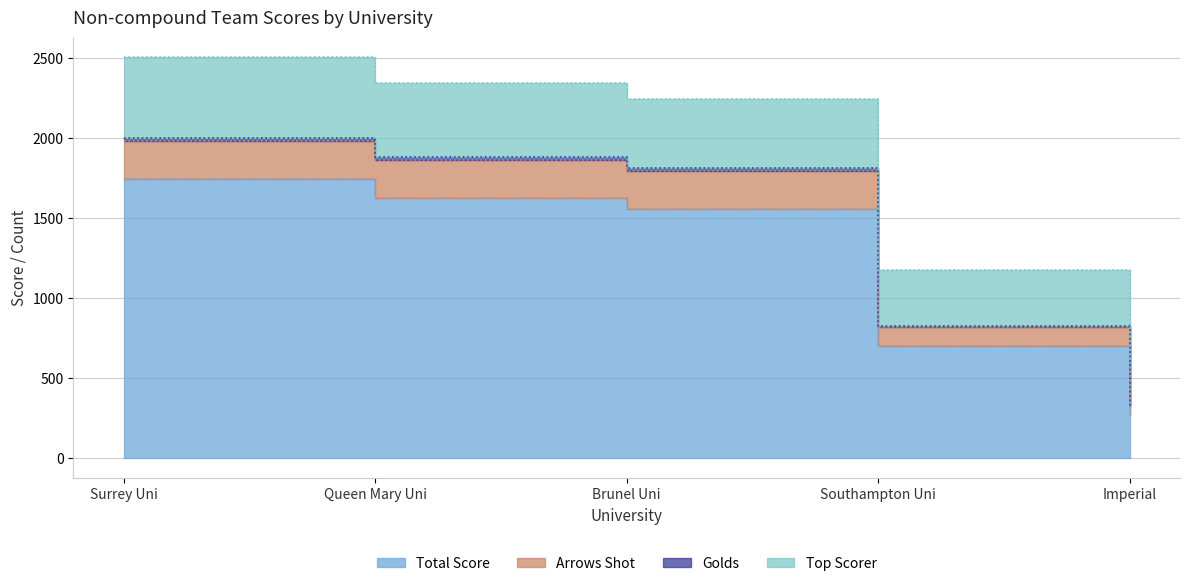

Which has a higher value, Surrey Uni or Brunel Uni?

Surrey Uni